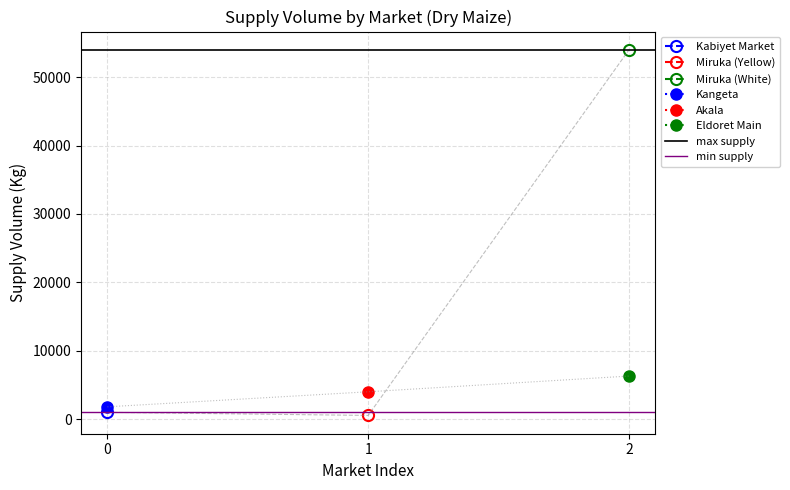

At how many categories does at least one series exceed 5941?

2